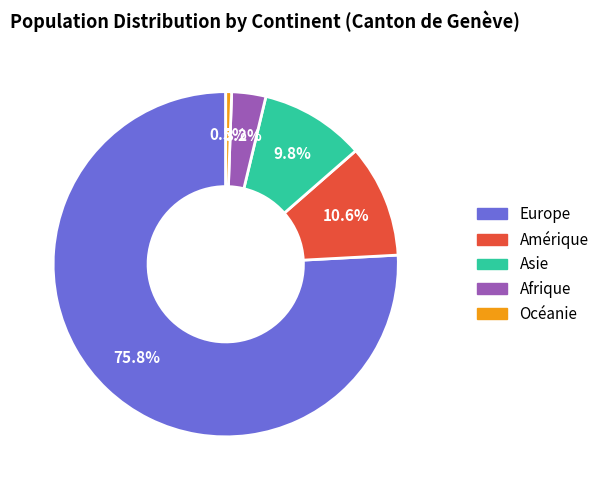

Which category has the biggest portion of the pie?

Europe